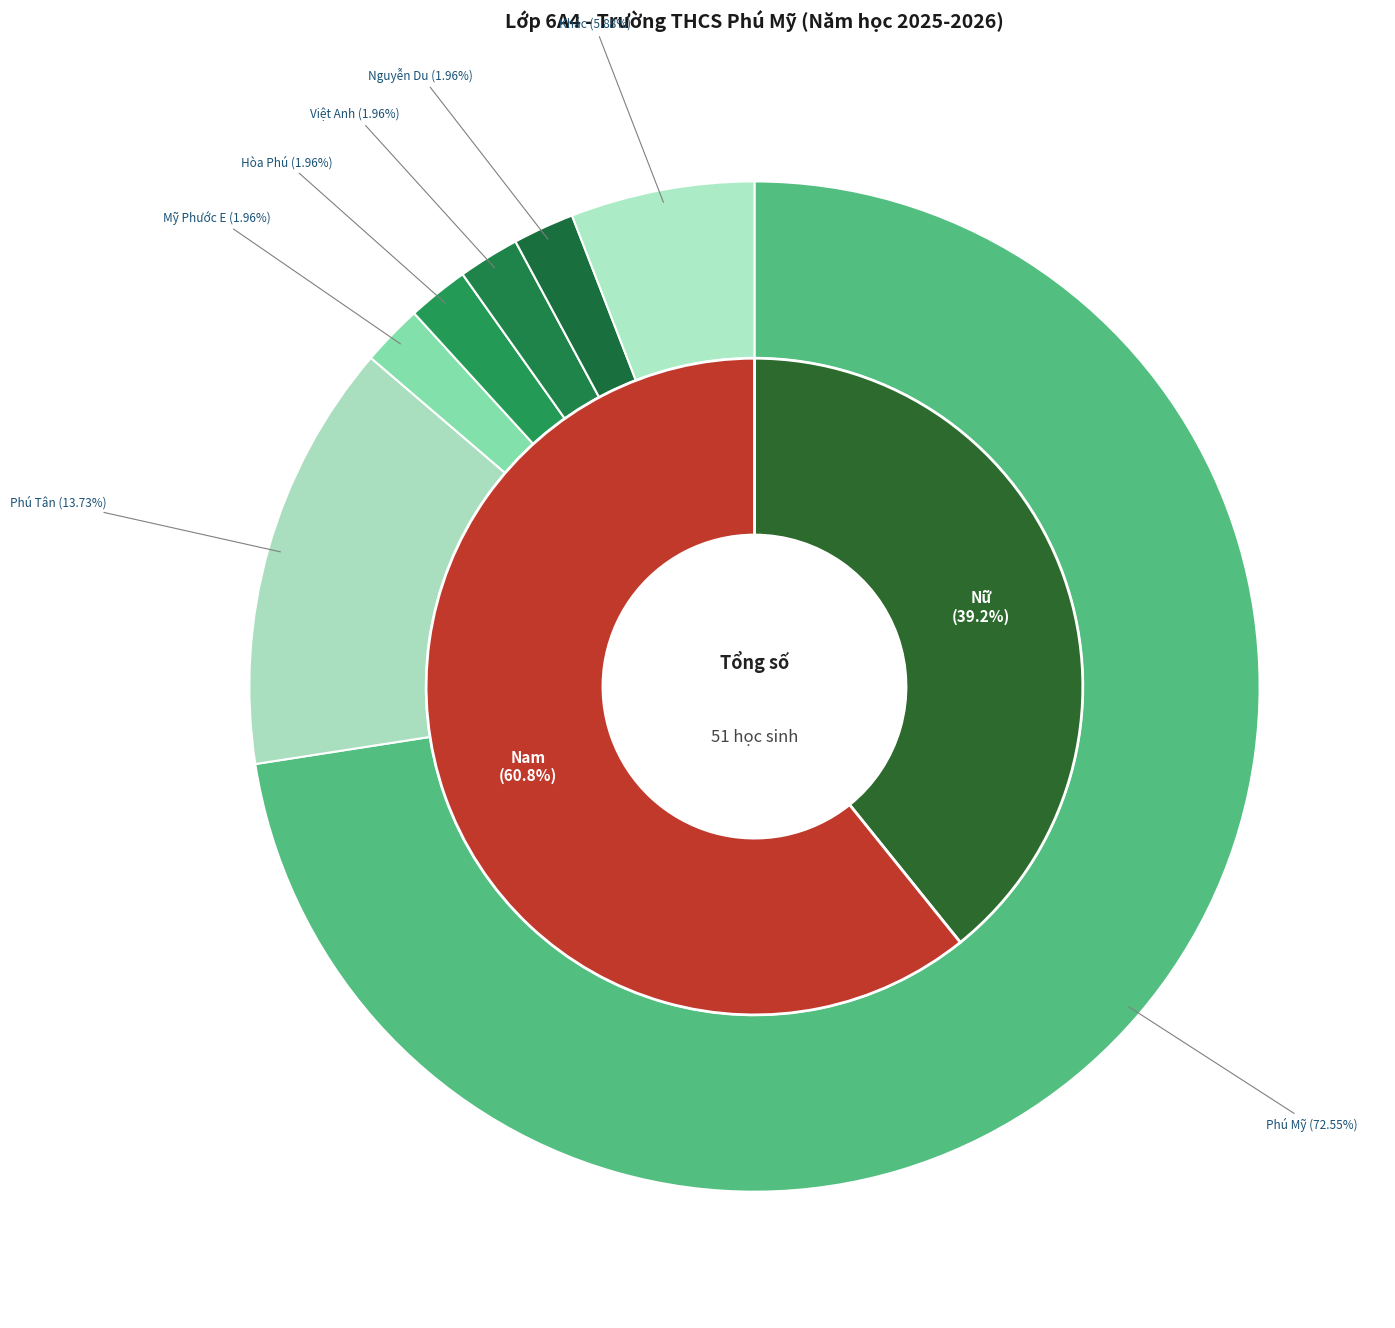

To the nearest percent, what percentage of the pie is Nữ?

39%